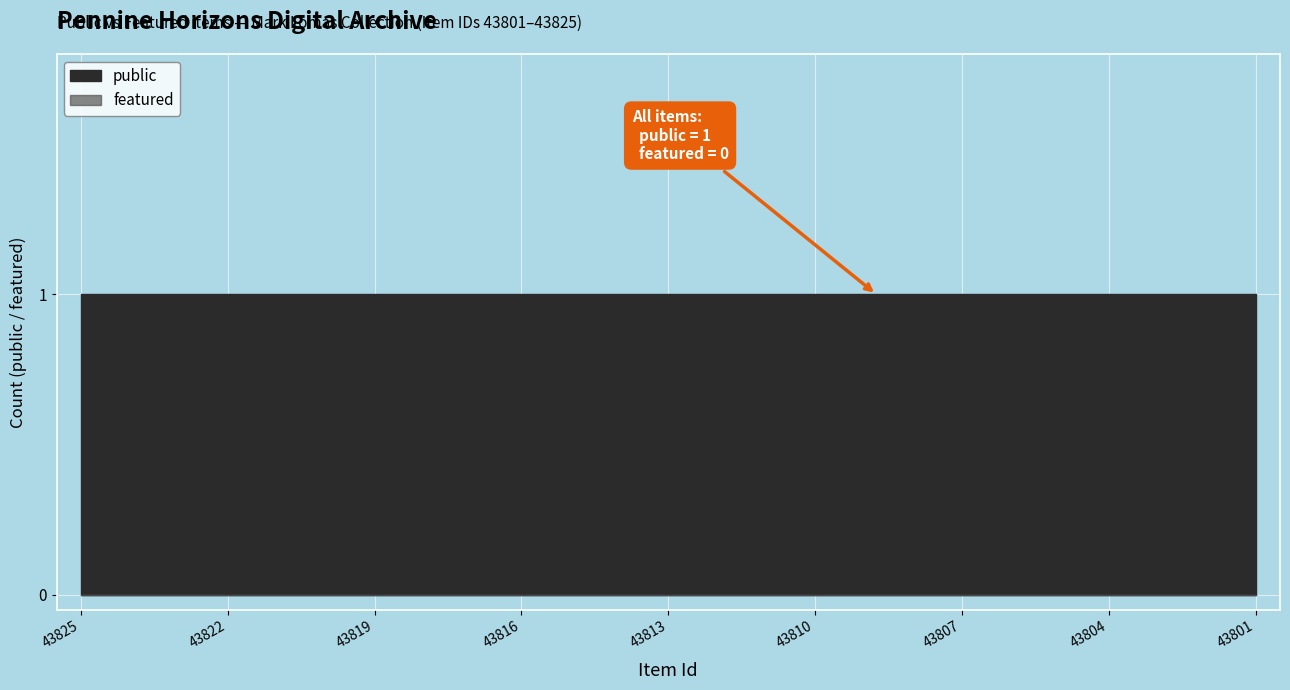

List the series in order of their peak value, lowest first.

featured, public